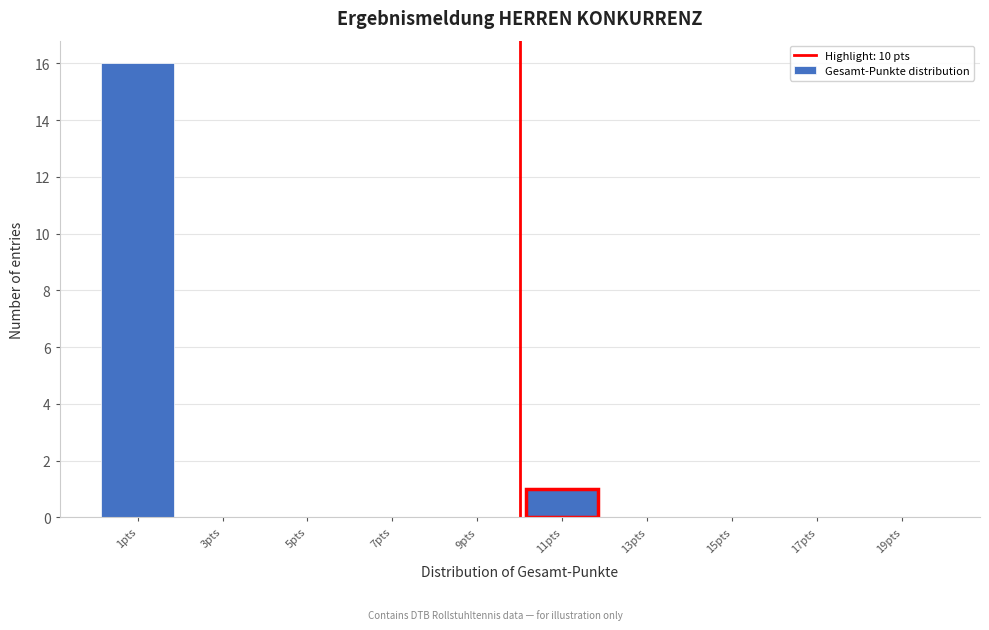

Reading left to right, list every bar in this chart as the range it spans on the x-axis followed by its height. The values are not printed on the chart, so give them approximately, as read against the axis.

0 to 2: 16
2 to 4: 0
4 to 6: 0
6 to 8: 0
8 to 10: 0
10 to 12: 1
12 to 14: 0
14 to 16: 0
16 to 18: 0
18 to 20: 0